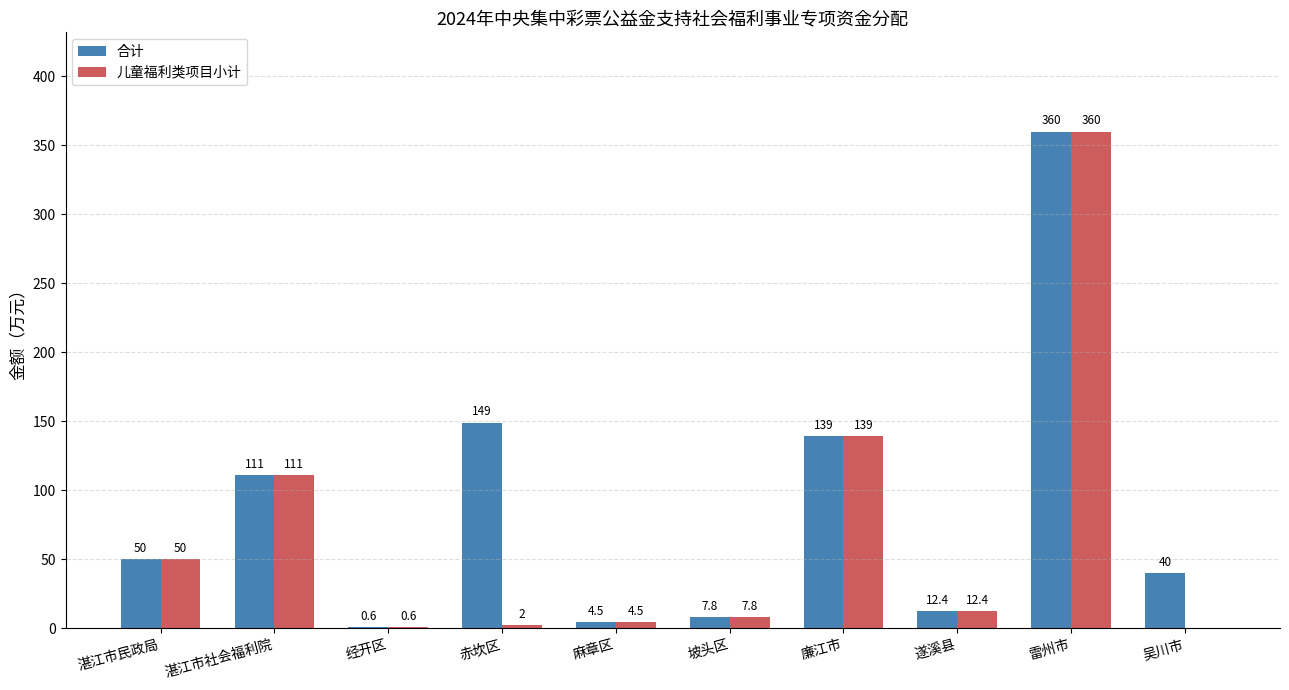

Where is 合计 nearest to the value 180?

赤坎区